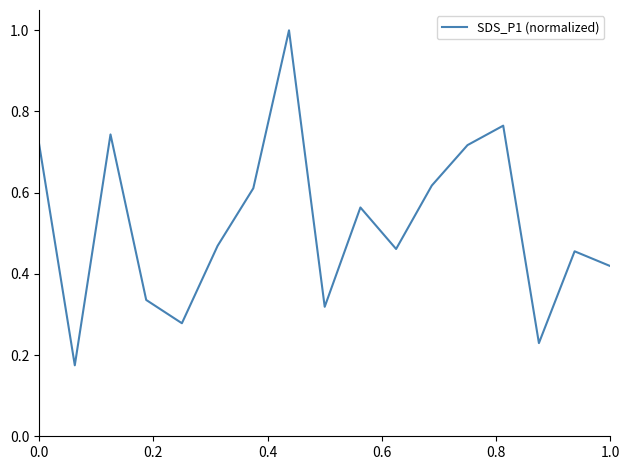

Does the chart display data point markers on the line(s)?

No